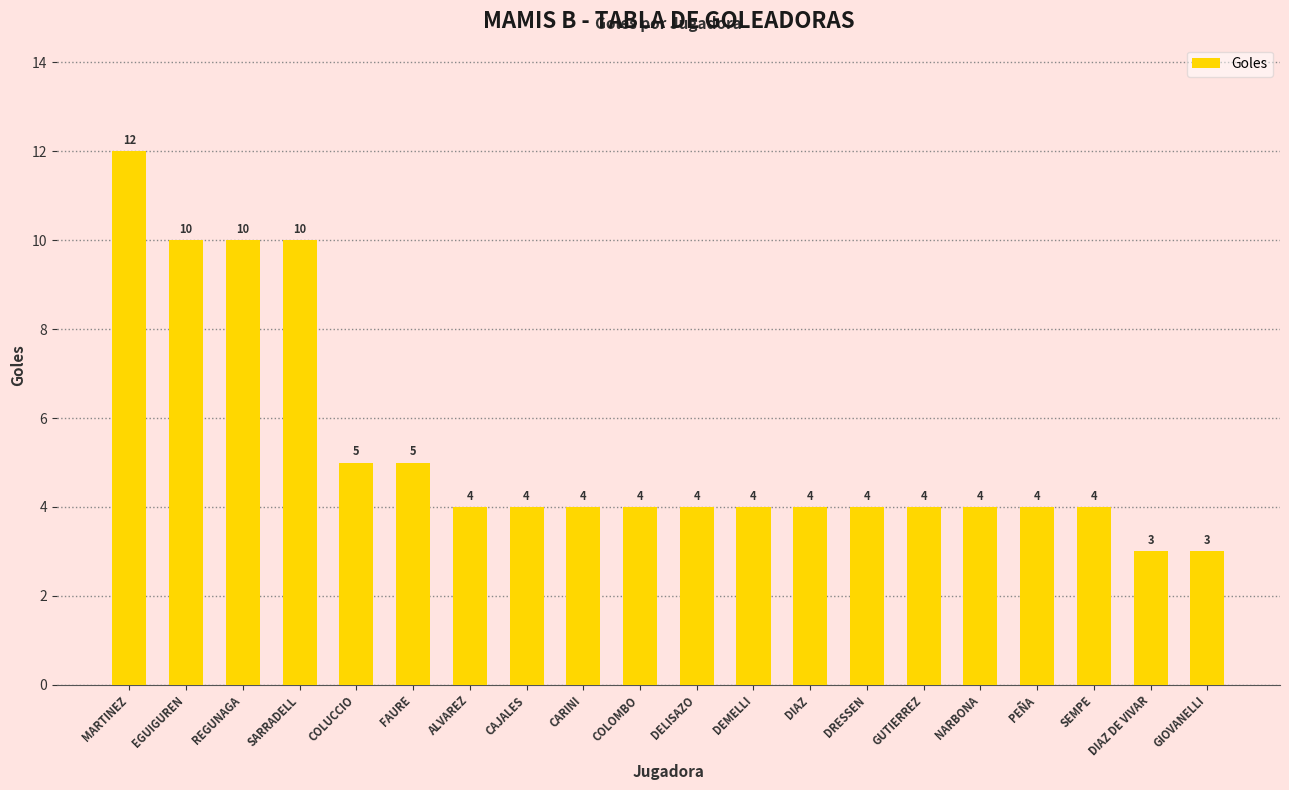

The chart shows a value of 2 at SEMPE. True or false?

False